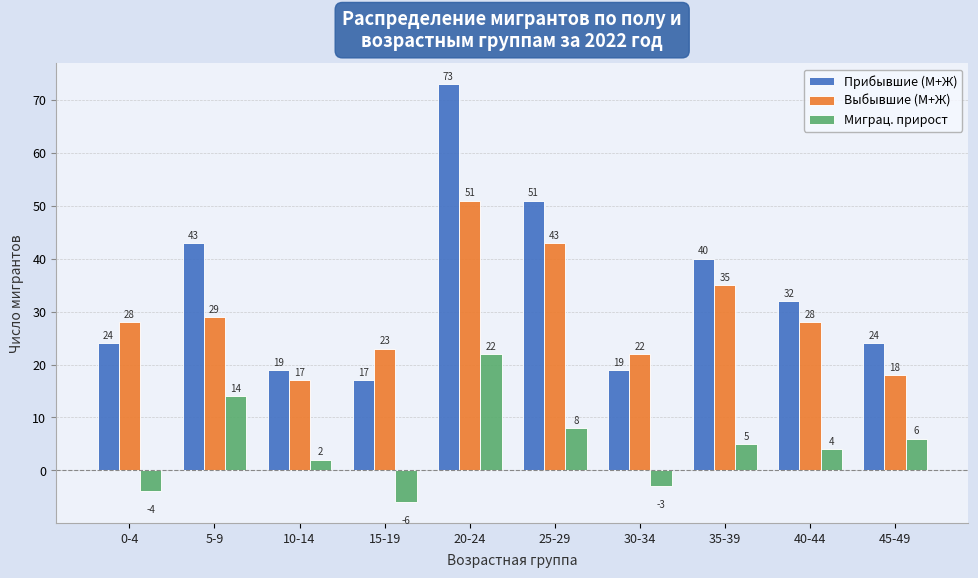

Reading right to left, transcribe all the data shown in this chart.

Прибывшие (М+Ж): 24	32	40	19	51	73	17	19	43	24
Выбывшие (М+Ж): 18	28	35	22	43	51	23	17	29	28
Миграц. прирост: 6	4	5	-3	8	22	-6	2	14	-4